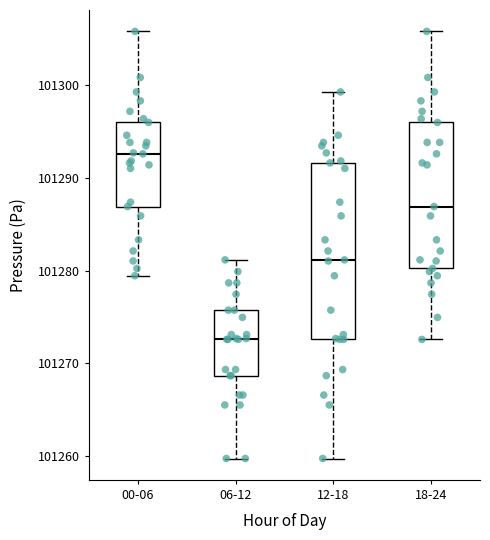

Which box's median line is the highest?

00-06